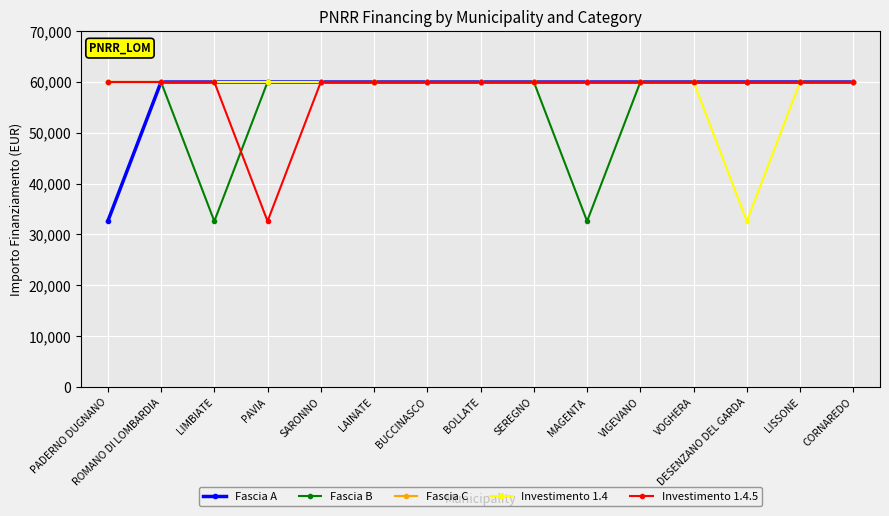

Reading left to right, extract all data points from this chart.

Fascia A: 32589	59966	59966	59966	59966	59966	59966	59966	59966	59966	59966	59966	59966	59966	59966
Fascia B: 59966	59966	32589	59966	59966	59966	59966	59966	59966	32589	59966	59966	59966	59966	59966
Fascia C: 59966	59966	59966	59966	59966	59966	59966	59966	59966	59966	59966	59966	59966	59966	59966
Investimento 1.4: 59966	59966	59966	59966	59966	59966	59966	59966	59966	59966	59966	59966	32589	59966	59966
Investimento 1.4.5: 59966	59966	59966	32589	59966	59966	59966	59966	59966	59966	59966	59966	59966	59966	59966